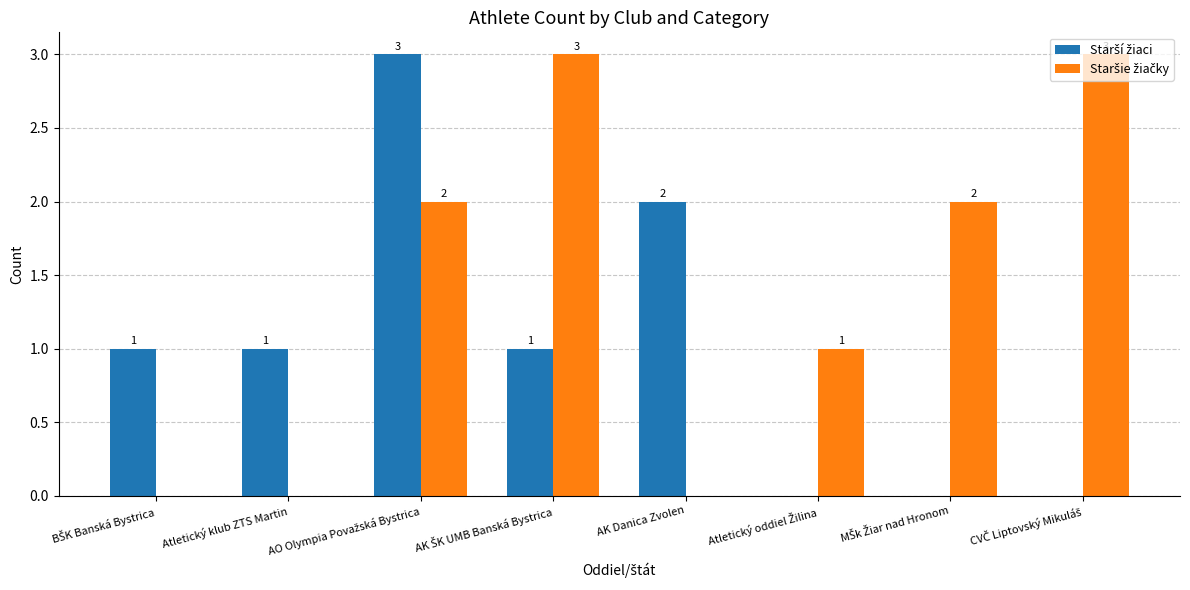

What is the greatest value displayed?

3